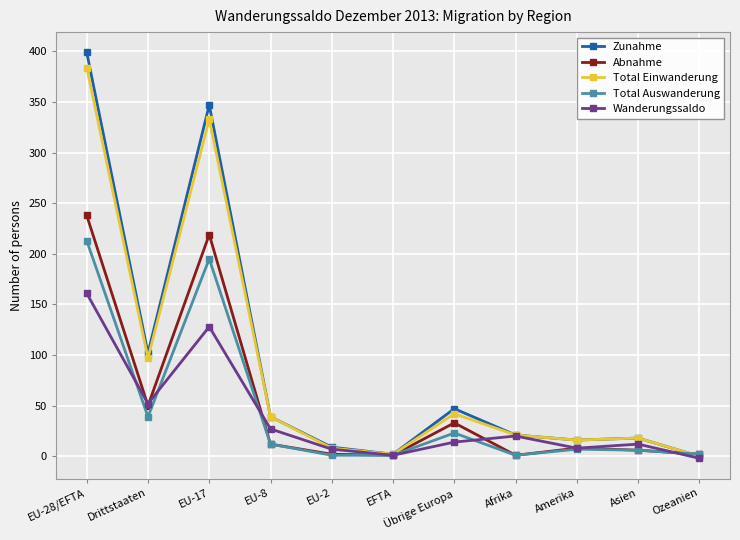

Where is the first local maximum for Wanderungssaldo?

EU-17